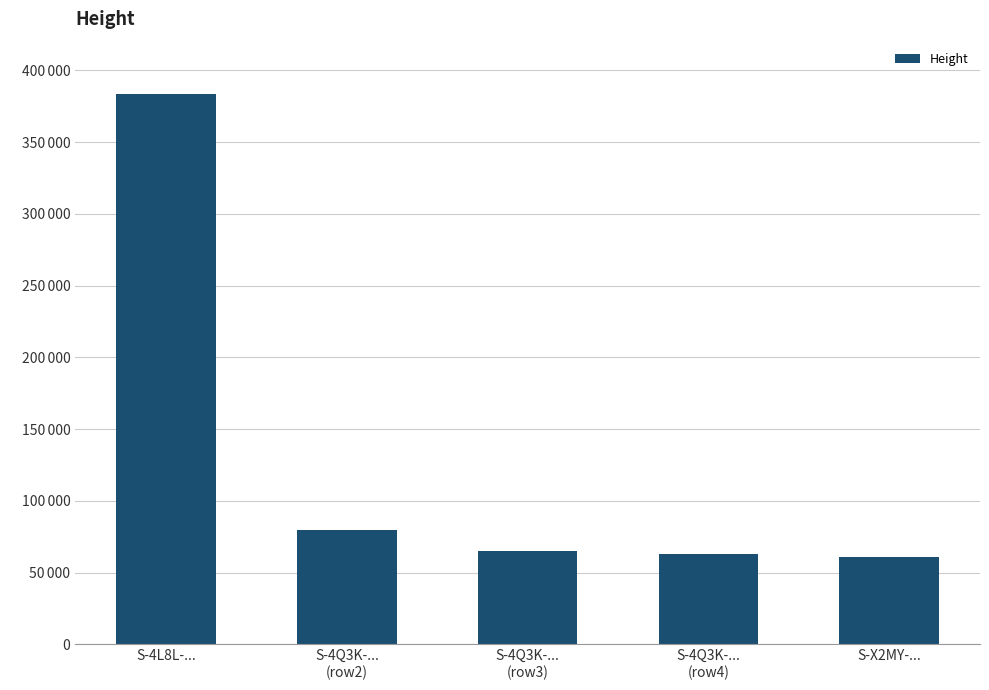

Are the bars horizontal?

No